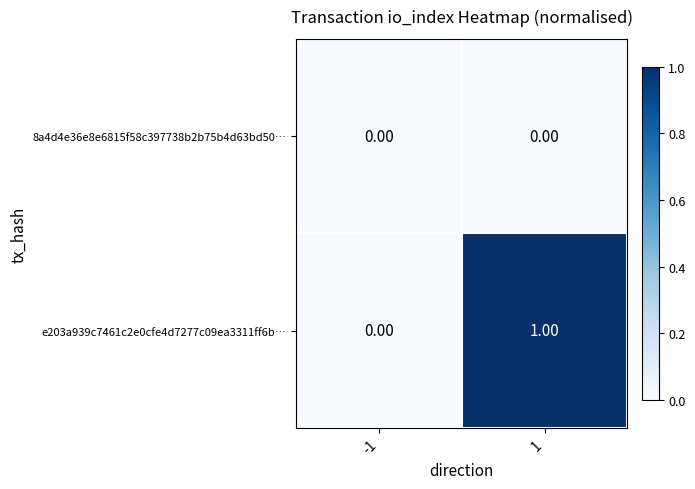

Count the number of data series in this chart.

2